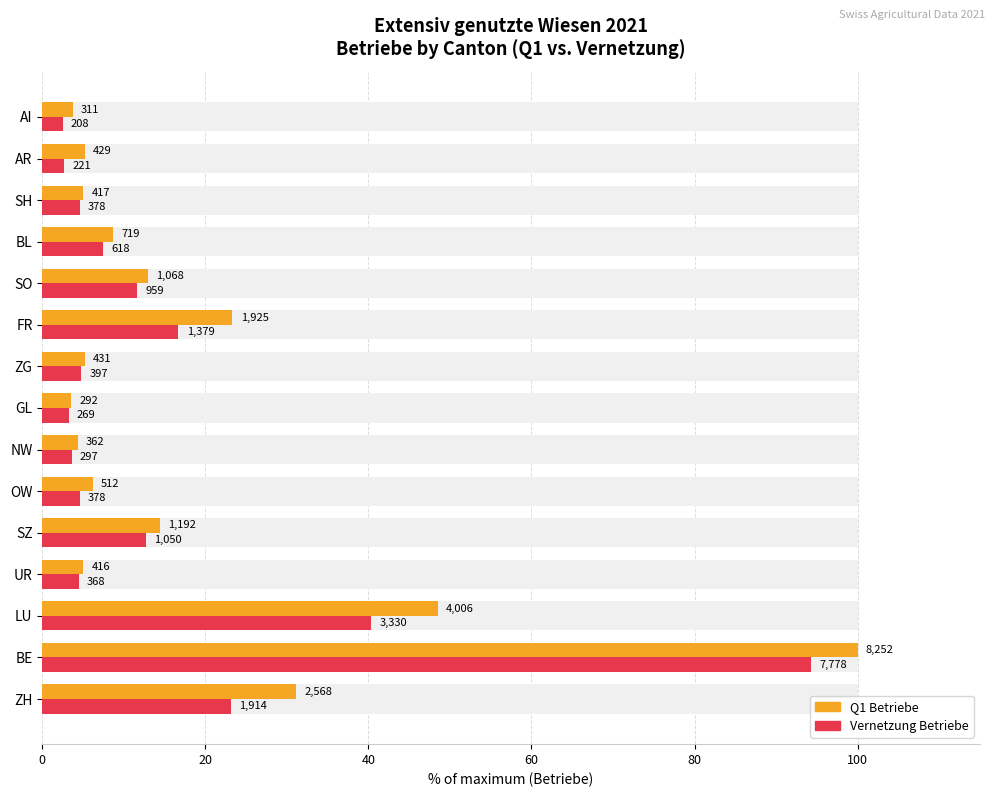

True or false: Q1 Betriebe has a value of 3.9 at SO.

False